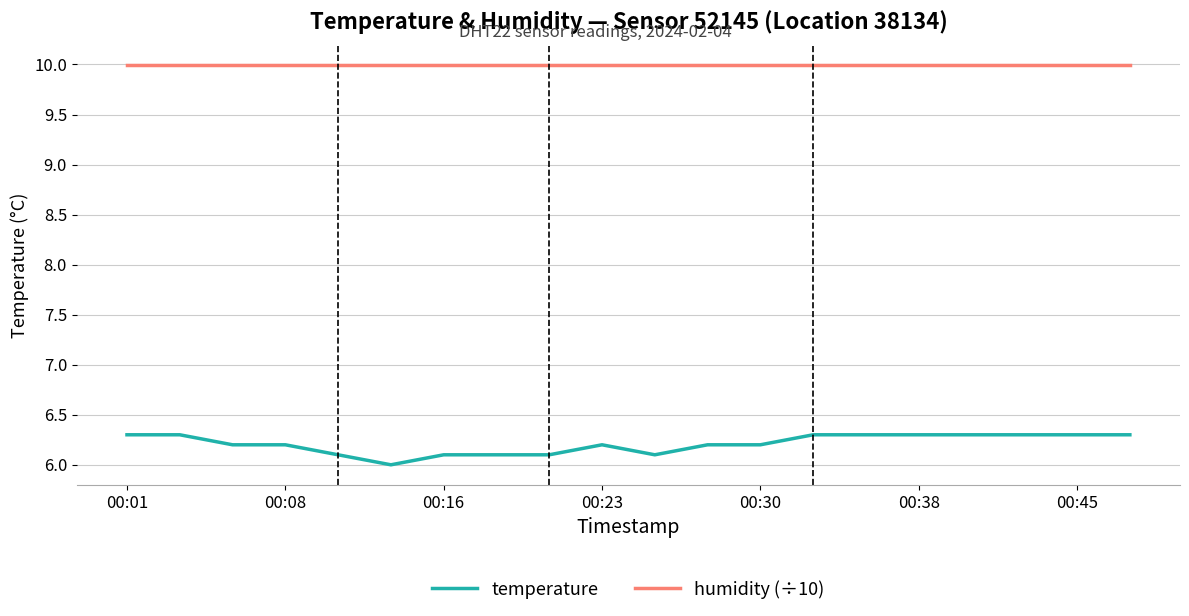

What is the average value of the temperature series?

6.2